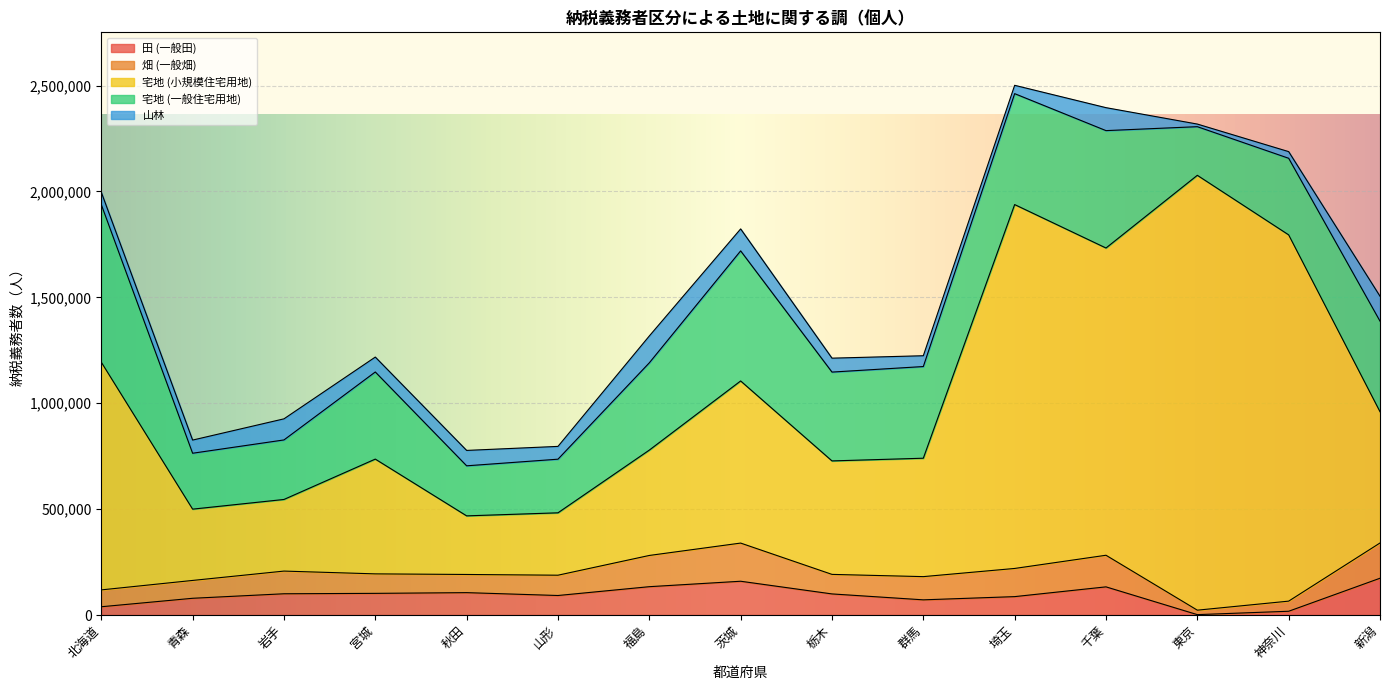

At which category does 宅地 (一般住宅用地) reach its first local valley?

青森